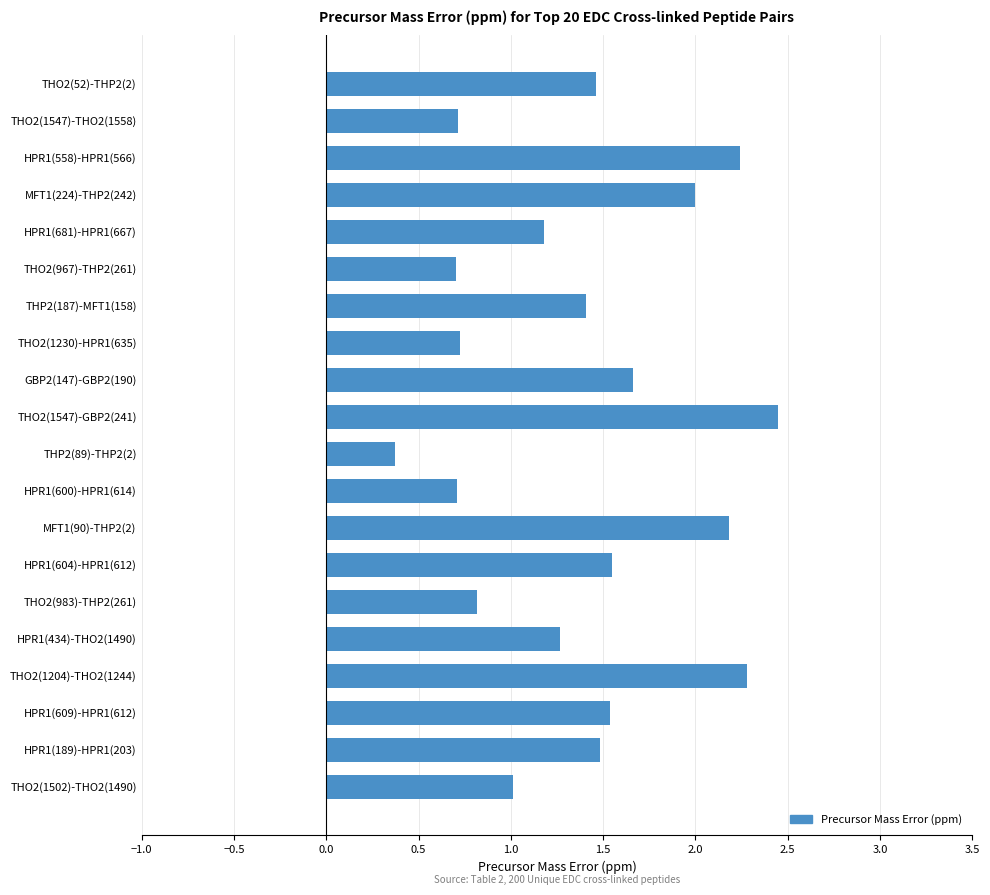

Does the chart contain stacked bars?

No